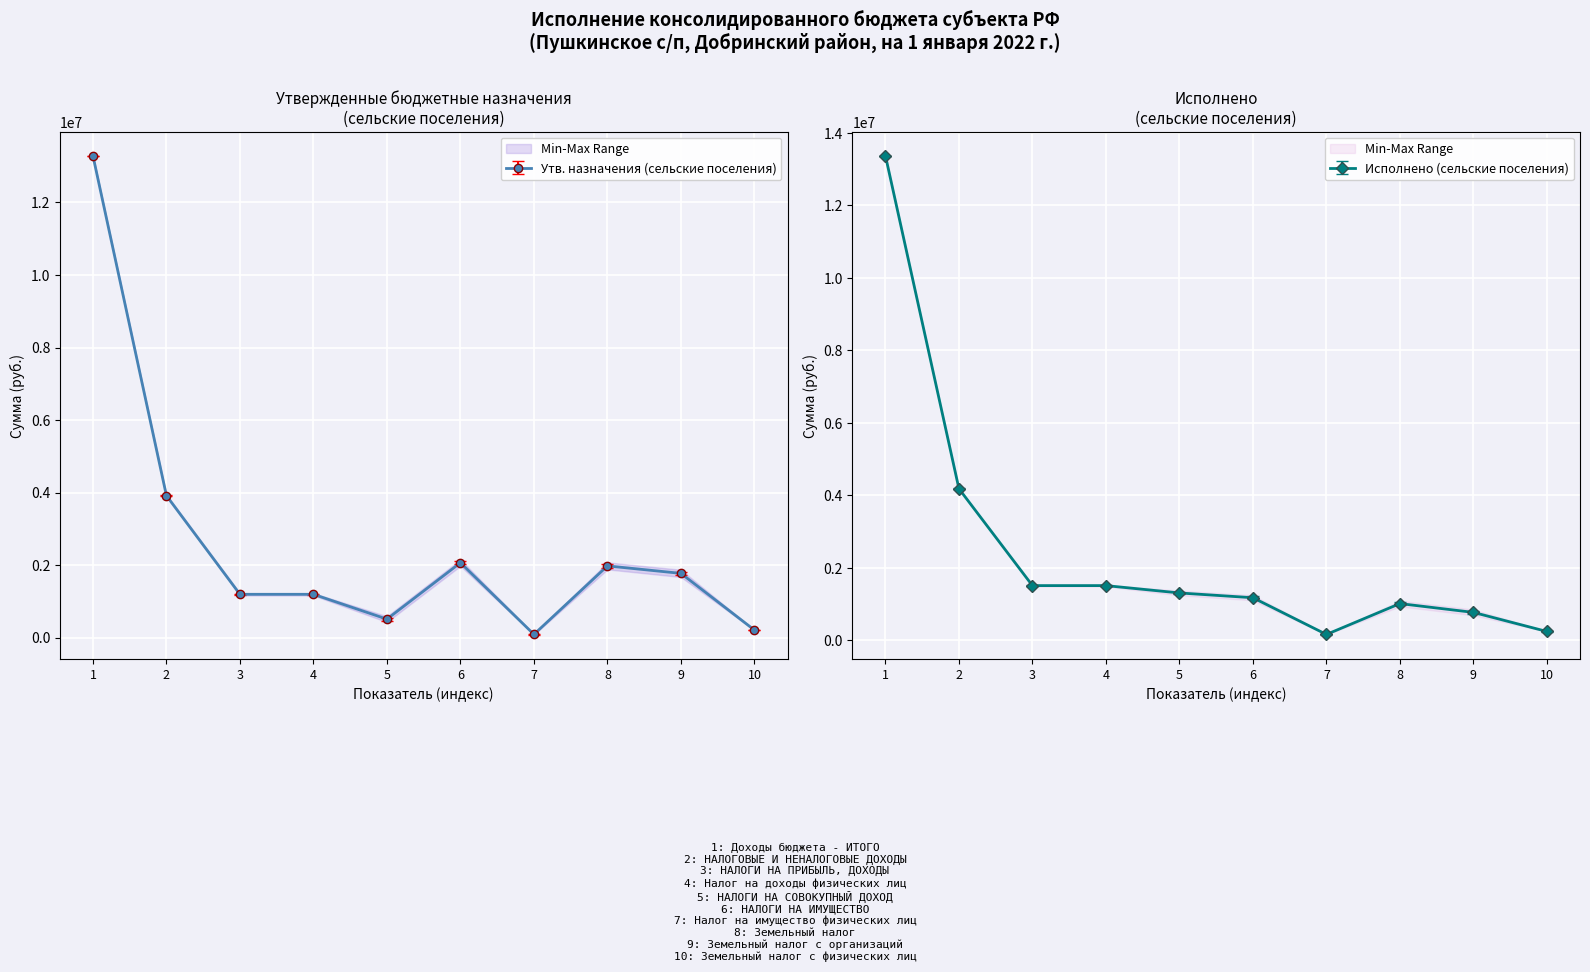

After their last crossing, which series has the higher values: Утв. назначения (сельские поселения) or Исполнено (сельские поселения)?

Исполнено (сельские поселения)